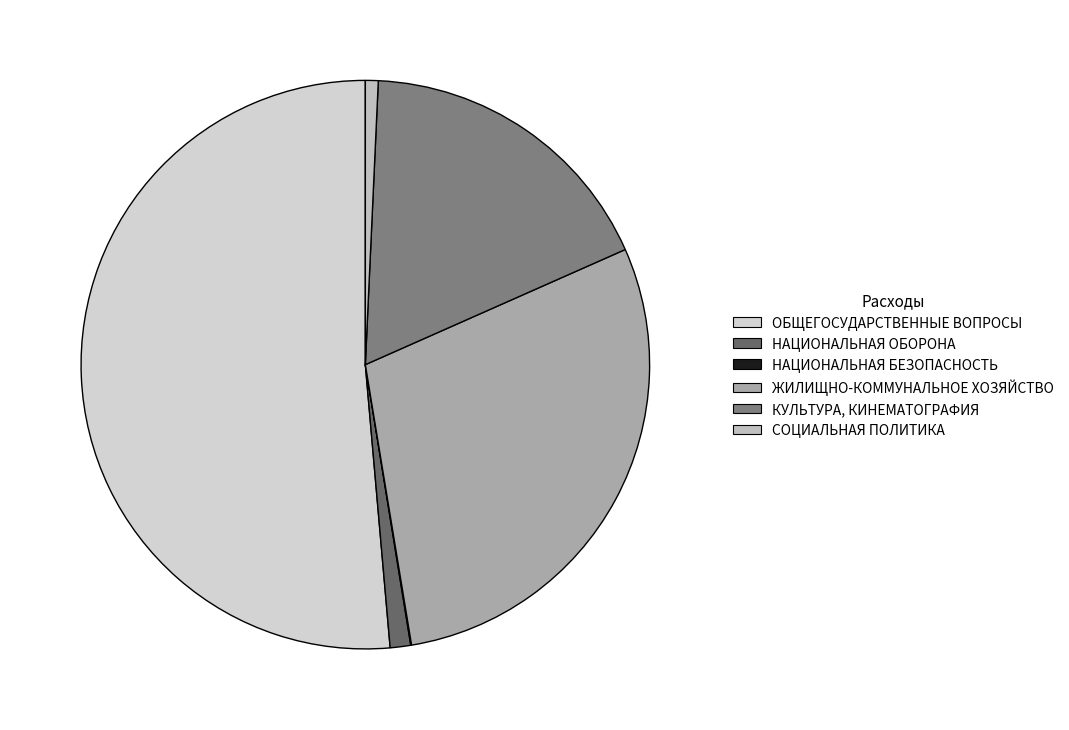

True or false: ОБЩЕГОСУДАРСТВЕННЫЕ ВОПРОСЫ accounts for 59% of the total.

False